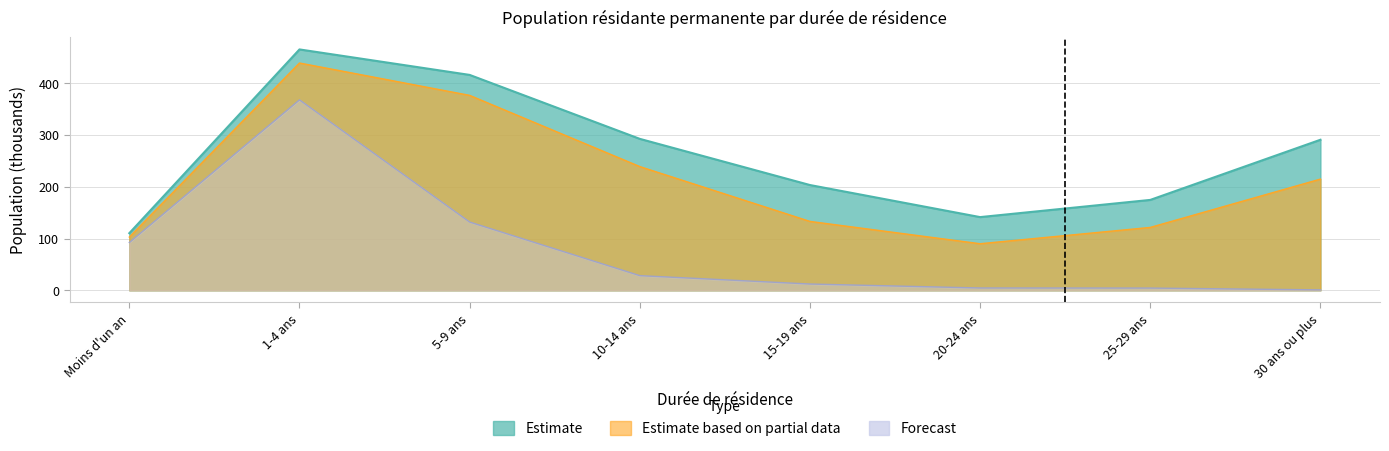

What is the value of the Estimate point at the 8th from the left?

290.6